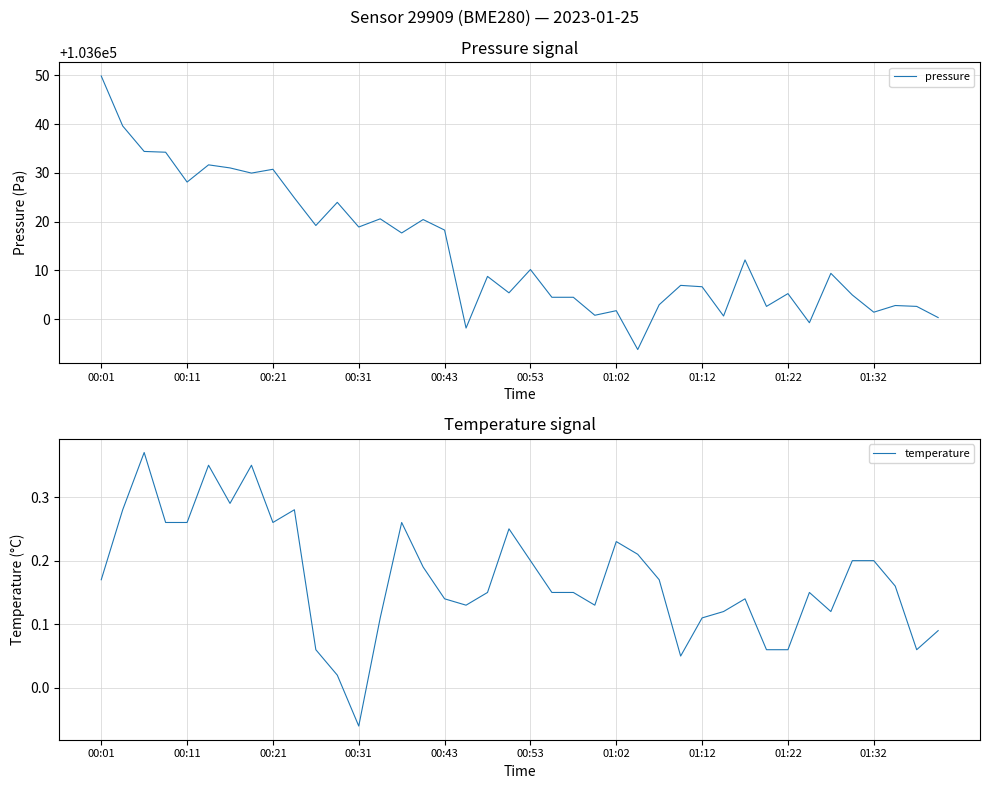

What is the value of the temperature point at the 15th from the left?

0.3